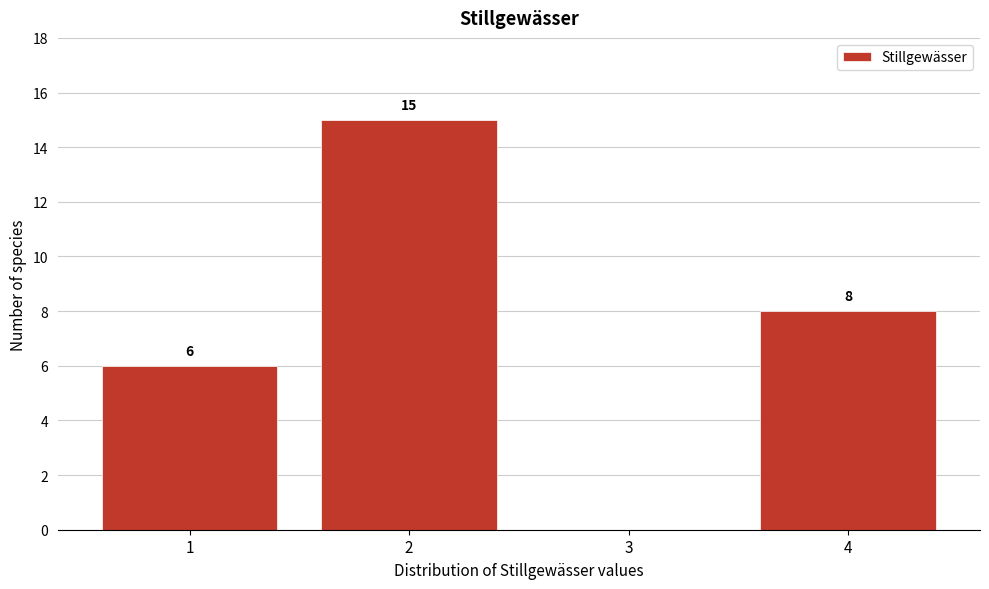

Over which range of the x-axis is the bar tallest?

1.5 to 2.5